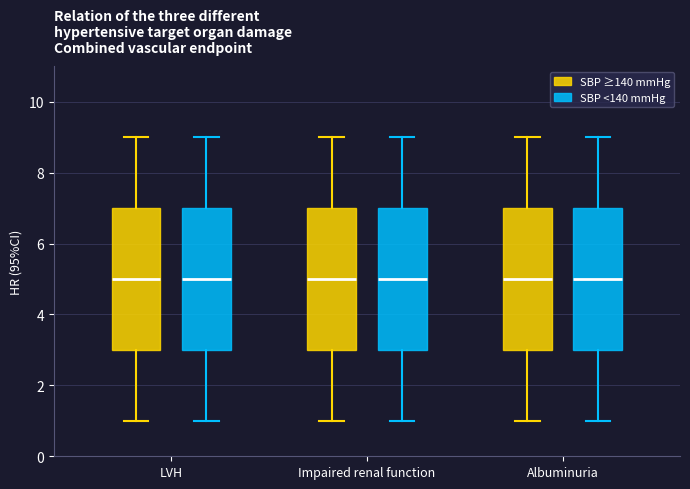

Reading left to right, transcribe this box plot: for each box, give where its median line is, the range the box spans, and where its two whiskers end, as read against the y-axis. The values are not printed on the chart, so give them approximately, as read against the axis.

LVH (SBP ≥140 mmHg): median 5, box 3 to 7, whiskers 1 to 9
LVH (SBP <140 mmHg): median 5, box 3 to 7, whiskers 1 to 9
Impaired renal function (SBP ≥140 mmHg): median 5, box 3 to 7, whiskers 1 to 9
Impaired renal function (SBP <140 mmHg): median 5, box 3 to 7, whiskers 1 to 9
Albuminuria (SBP ≥140 mmHg): median 5, box 3 to 7, whiskers 1 to 9
Albuminuria (SBP <140 mmHg): median 5, box 3 to 7, whiskers 1 to 9